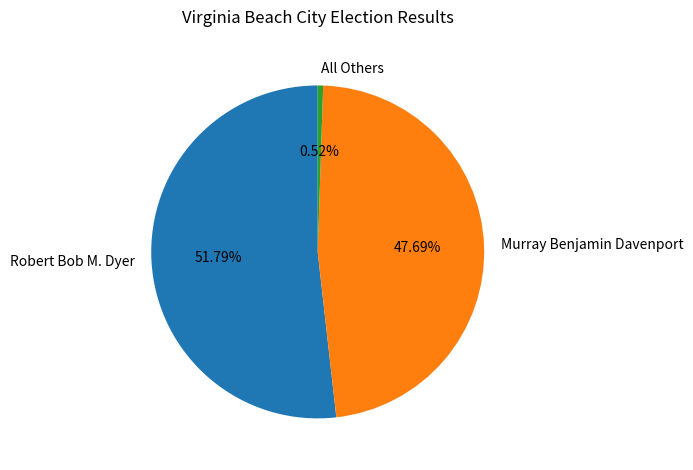

Which slice is the smallest?

All Others